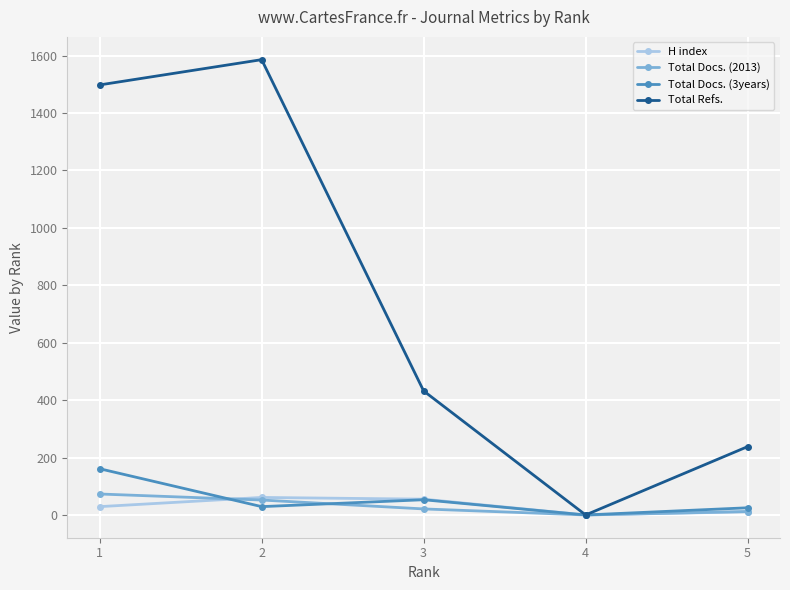

How many values in the Total Refs. series are below 432?

2